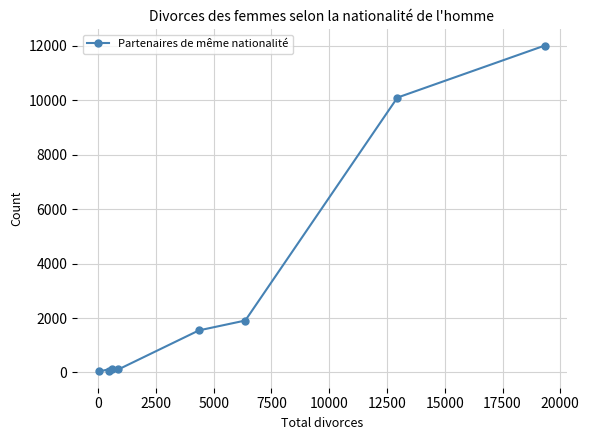

What is the difference between the maximum and second lowest values?

11926